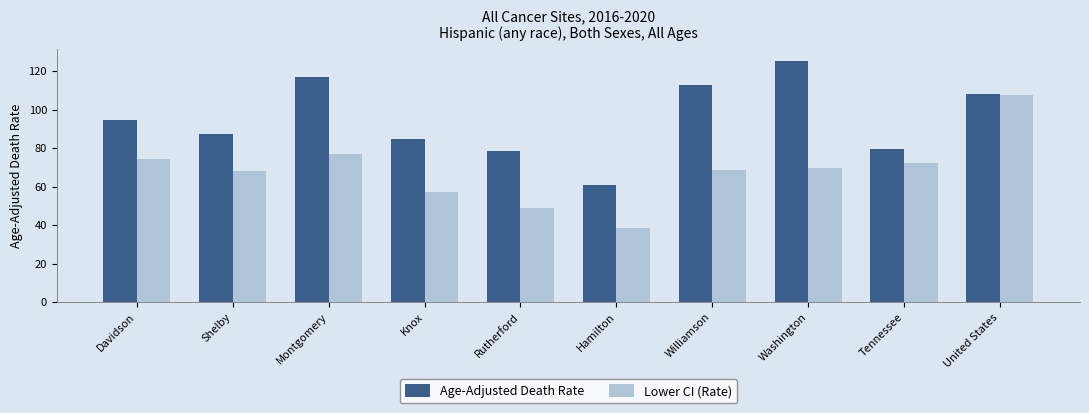

What is the difference between the highest and lowest values at Hamilton?

22.2